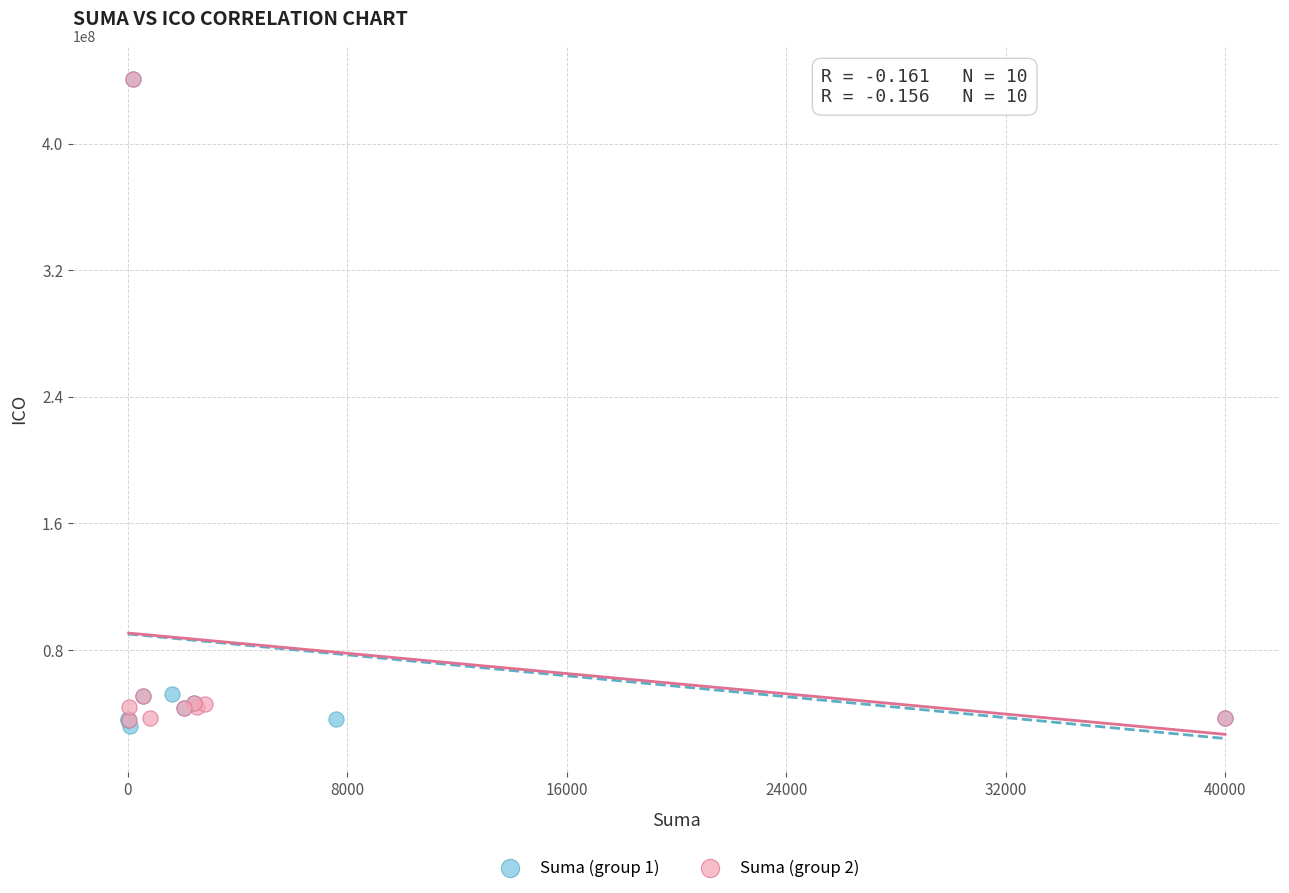

Which series contains the lowest Y value?

Suma (group 1)